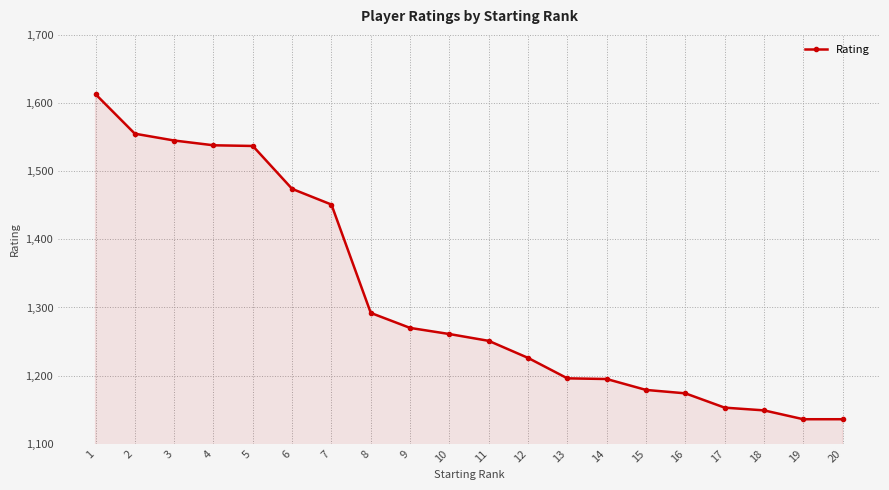

Where does the data first go above 1261?

1